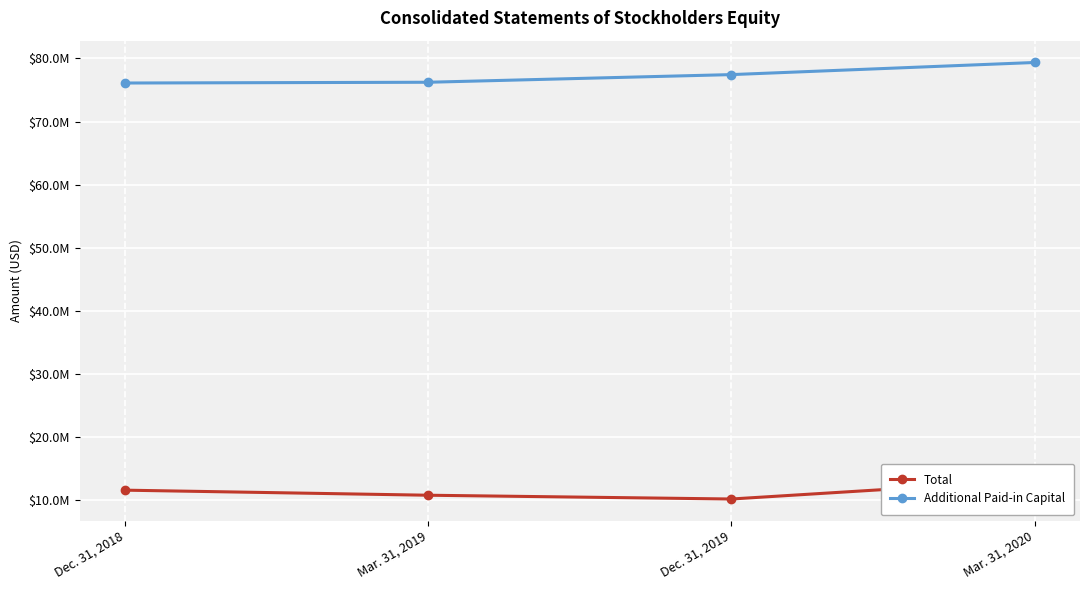

Which series changed the most between Dec. 31, 2018 and Mar. 31, 2020?

Additional Paid-in Capital